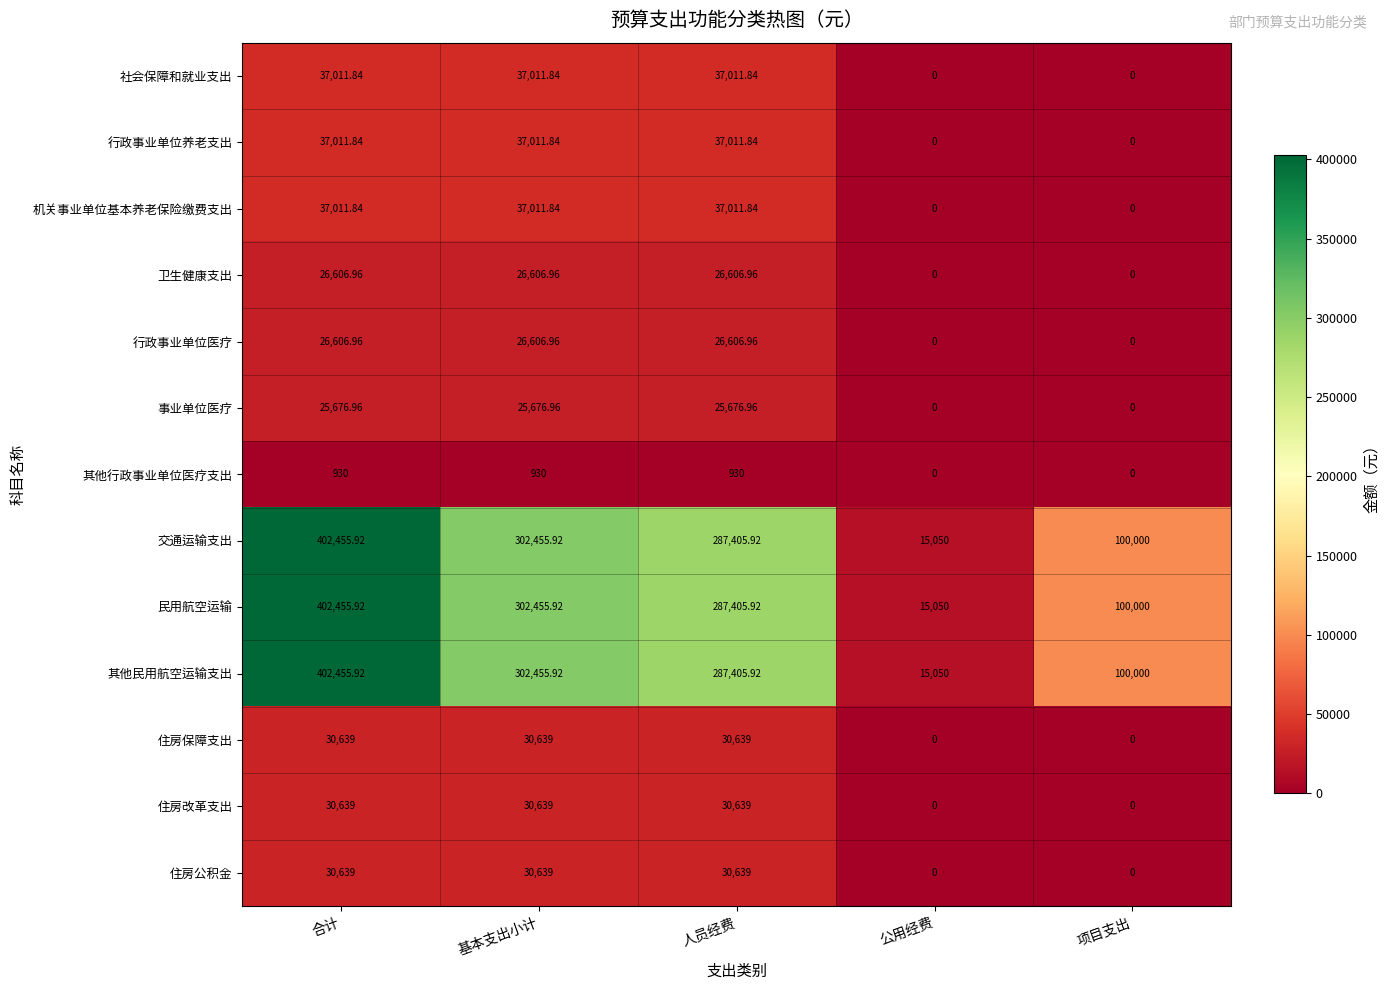

Where does the 卫生健康支出 series first go above 26606?

合计